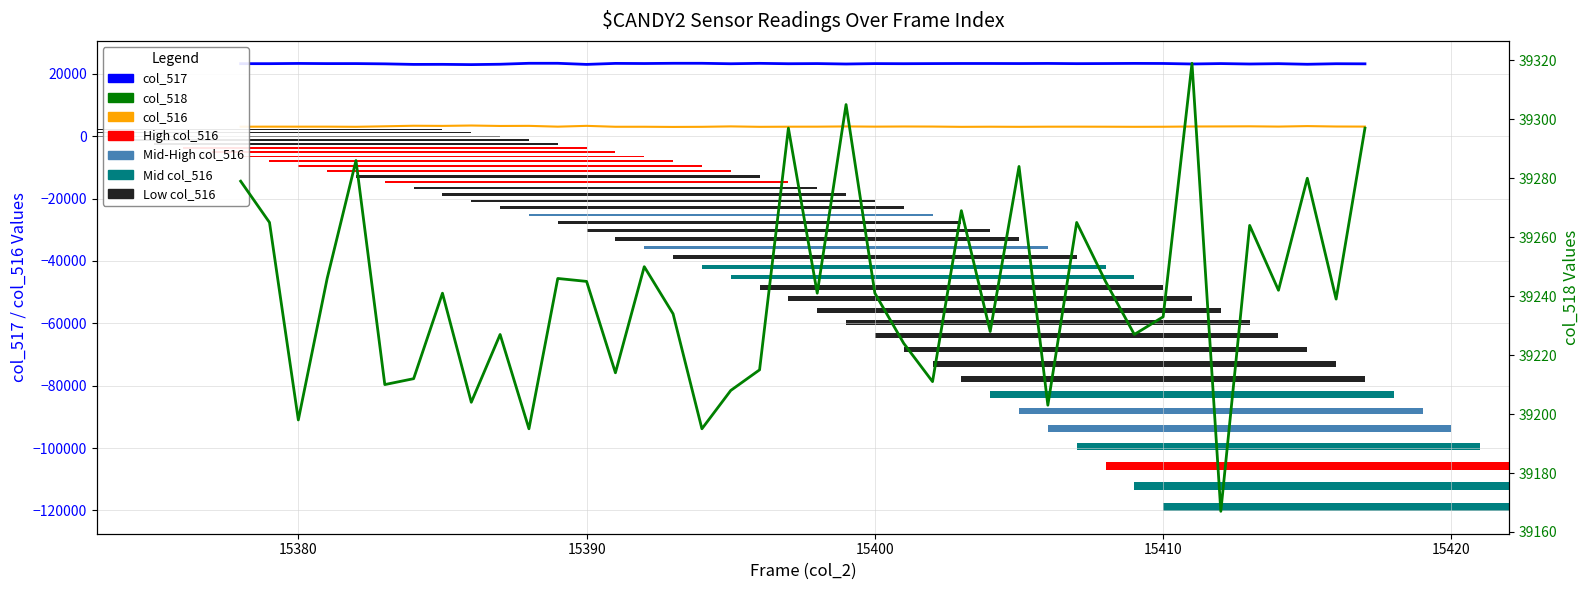

What is the average value of the col_518 series?

39241